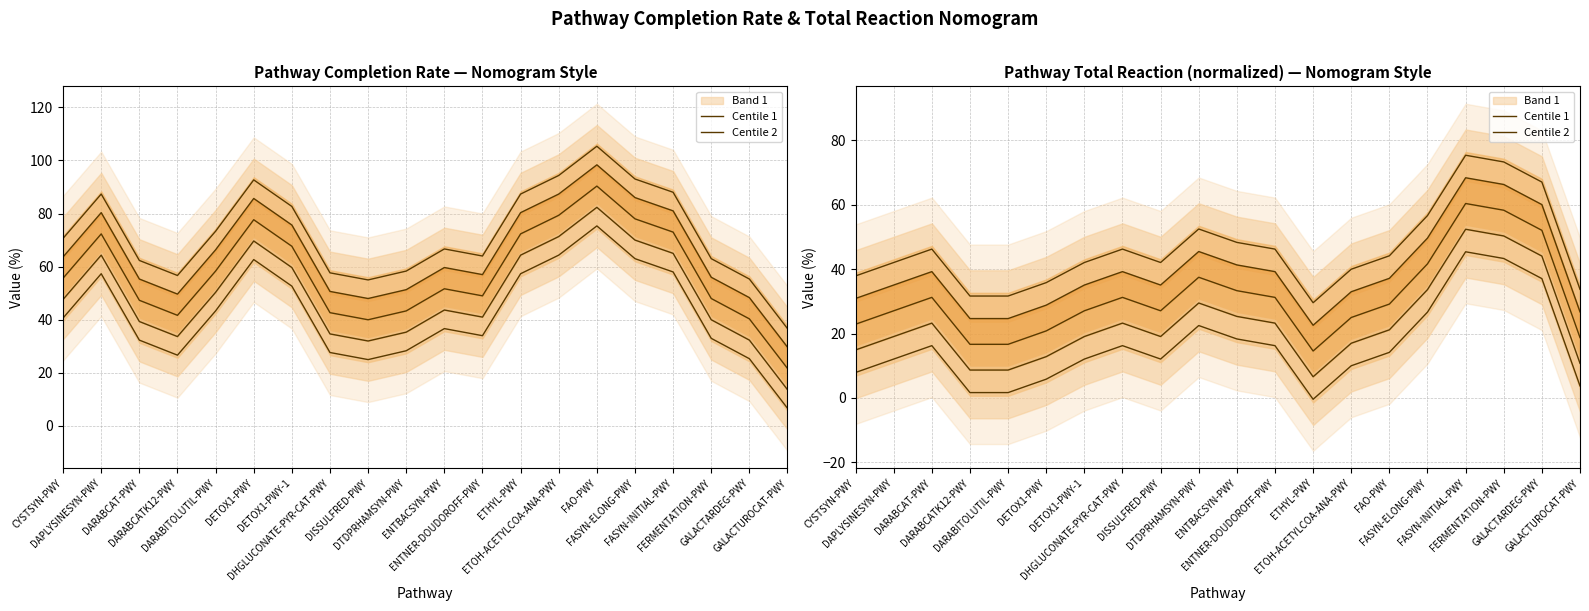

Is it true that Centile 2 equals 74.0 at ENTBACSYN-PWY?

False